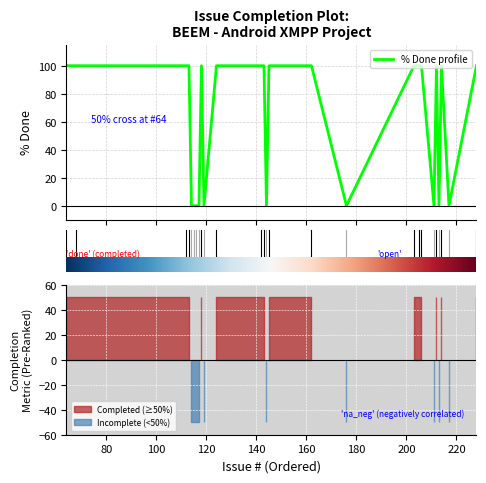

The value at 113 is 100. True or false?

True